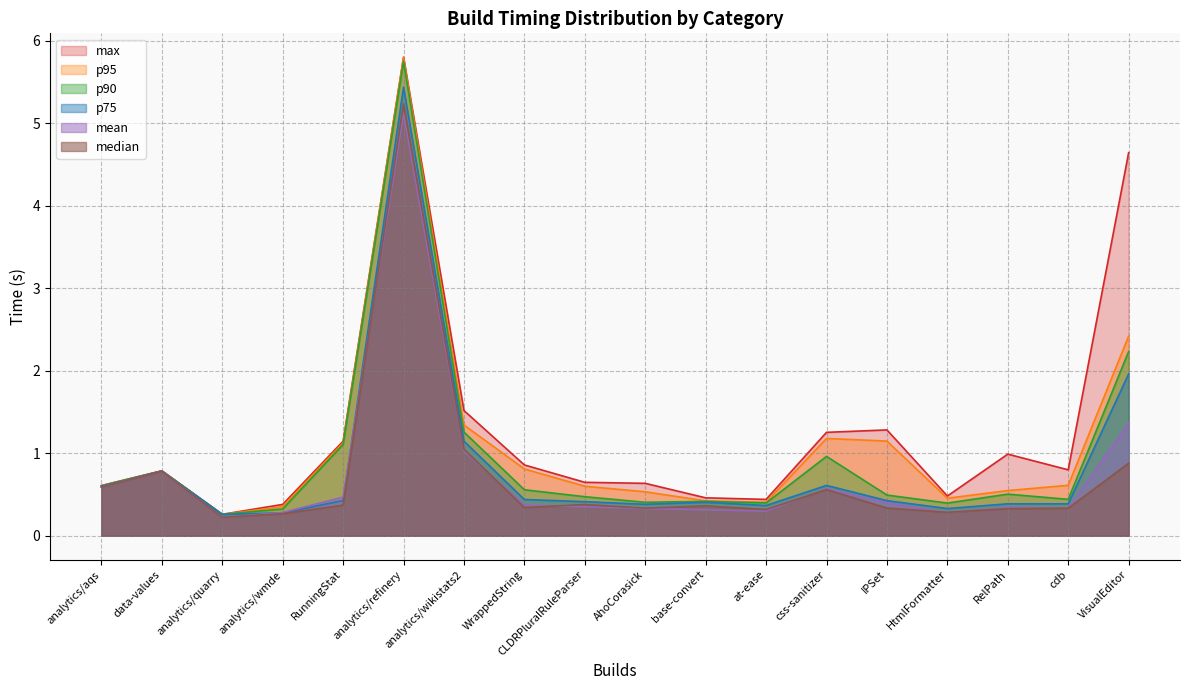

True or false: p90 has a value of 0.4 at base-convert.

True